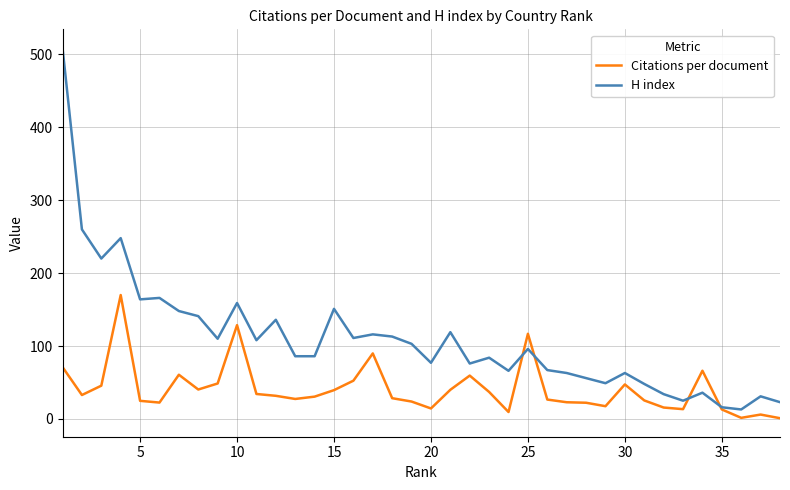

What is the maximum value for H index?

509.0